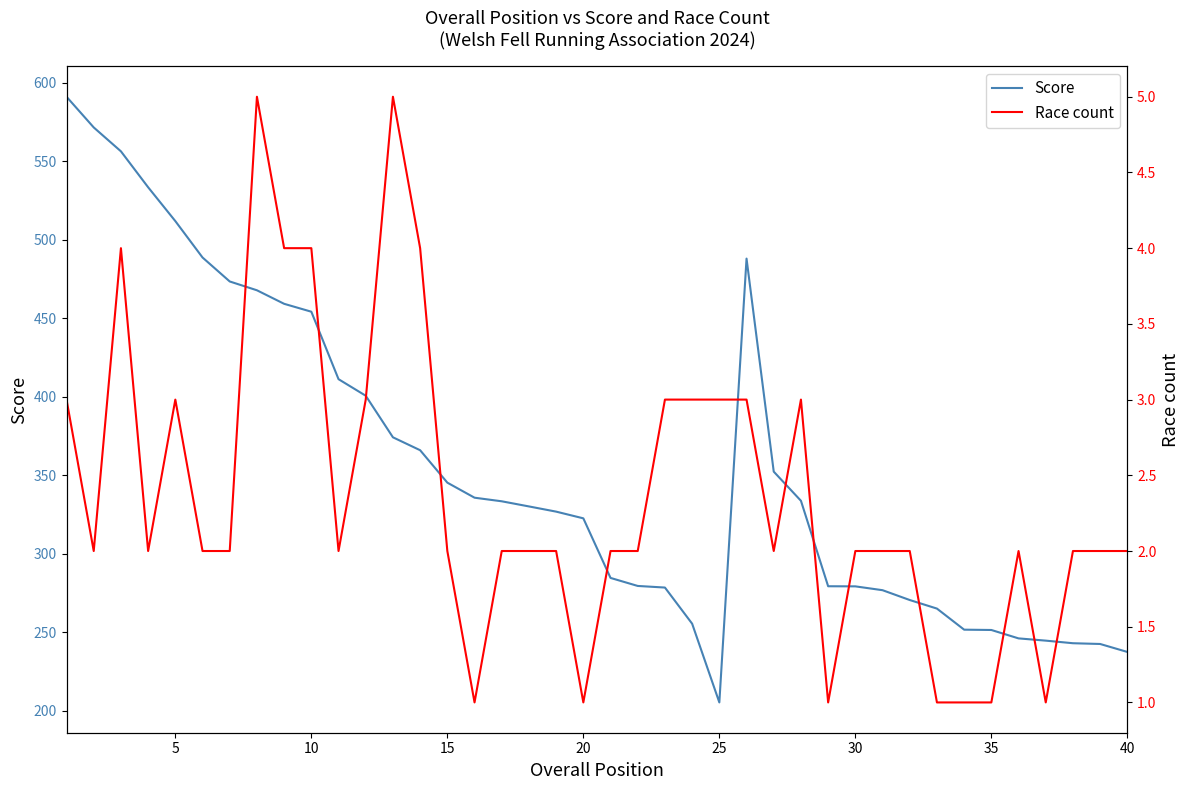

True or false: Score and Race count cross at least once.

False